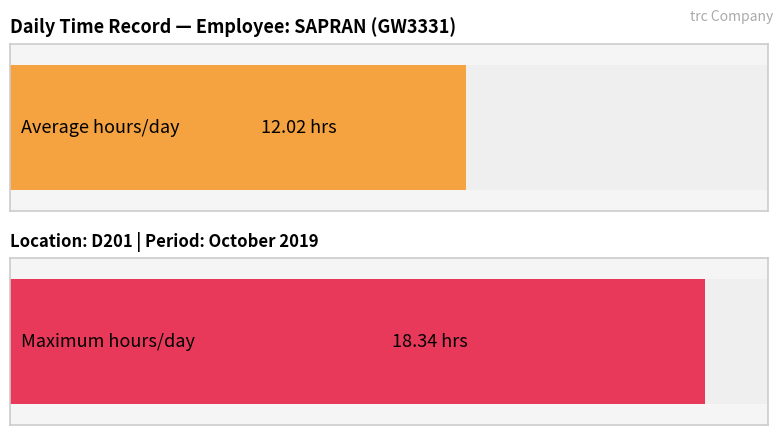

What is the maximum value for Hours Worked?

18.3